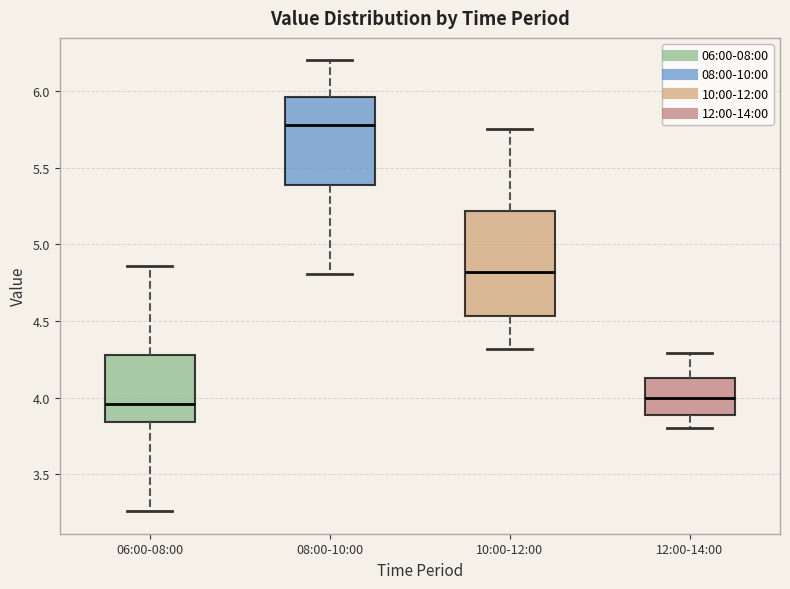

Where does the median line of the box for 06:00-08:00 sit on the y-axis? The values are not printed on the chart, so give them approximately, as read against the axis.

3.95